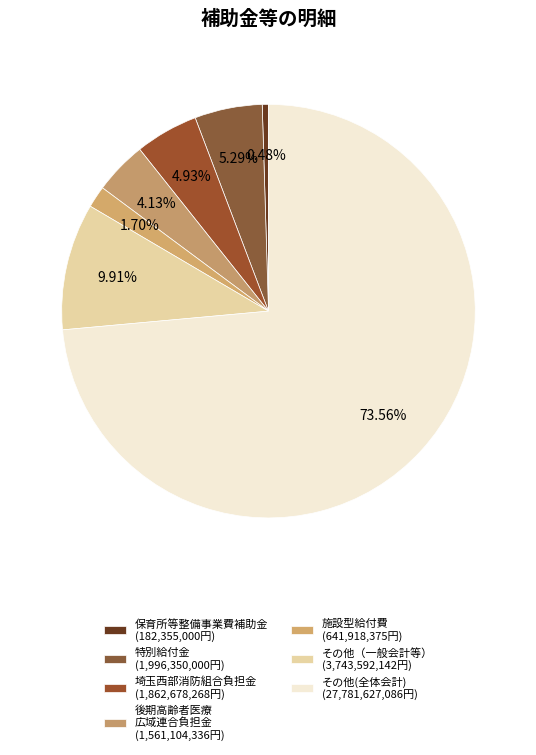

How many slices are in this pie chart?

7